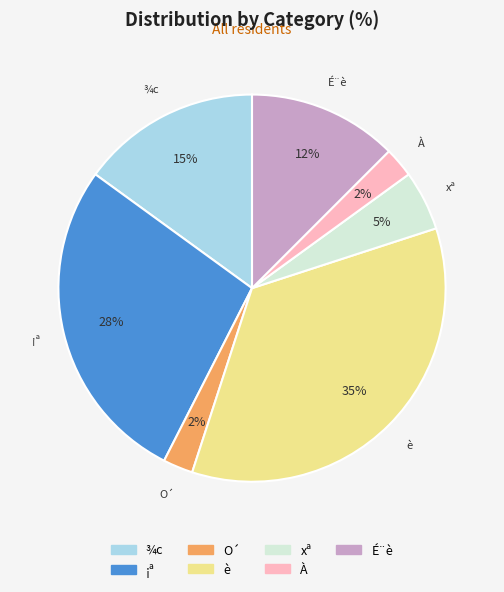

How many slices are in this pie chart?

7